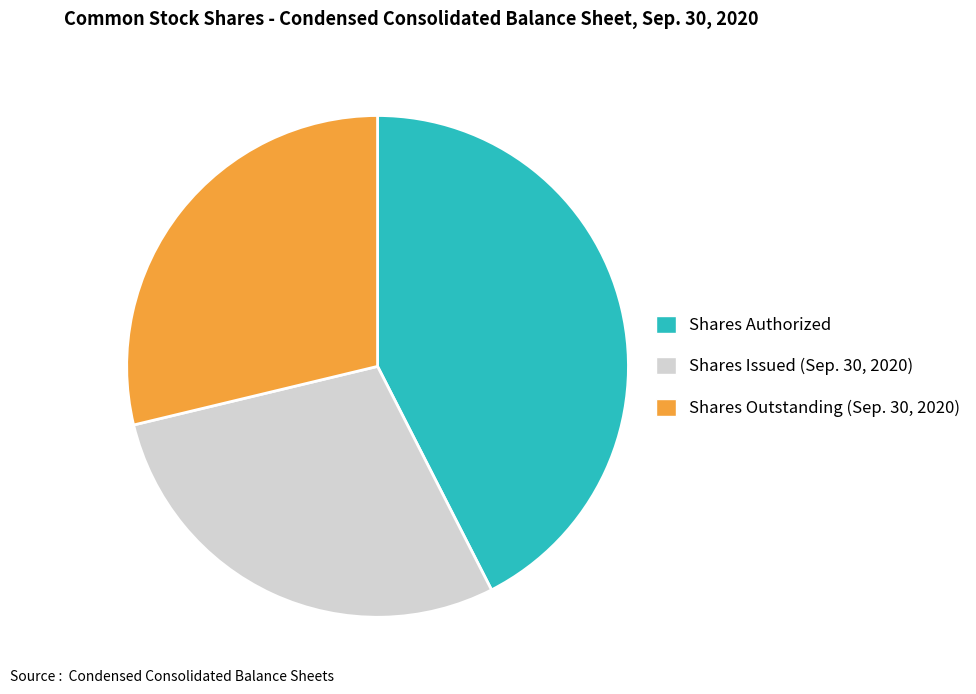

Do Shares Issued (Sep. 30, 2020) and Shares Authorized together represent more than half of the pie?

Yes